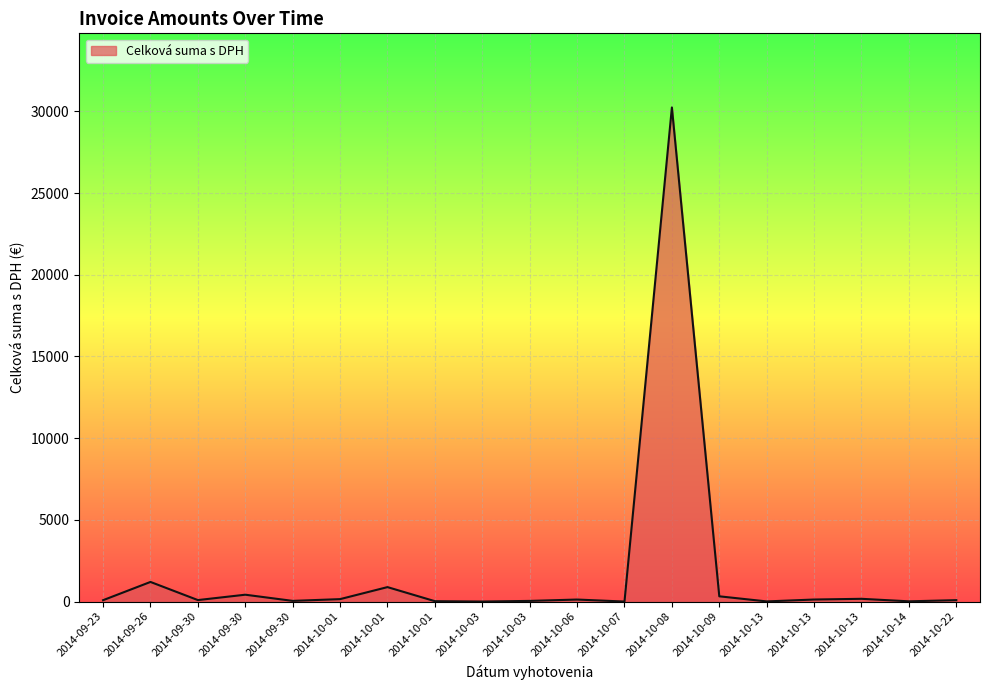

Reading left to right, list all the values displayed in this chart.

83.3	1200.0	90.0	418.6	40.8	148.2	883.5	22.4	0.6	39.3	122.5	0.0	30239.0	320.2	8.2	123.8	167.6	13.5	85.0